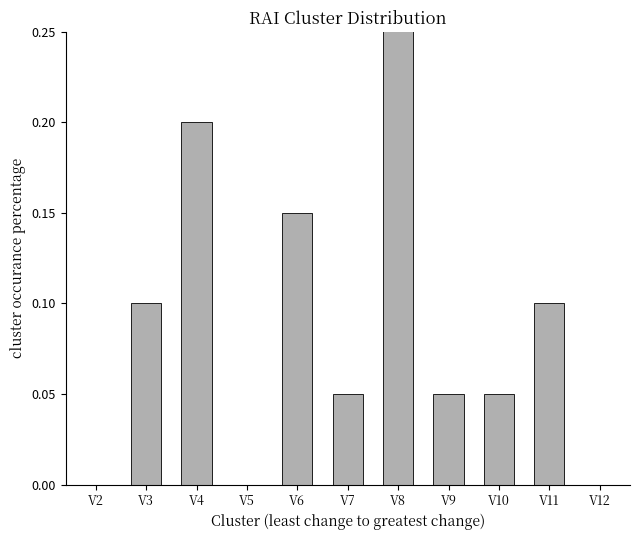

Reading left to right, list all the values displayed in this chart.

V2=0.0	V3=0.1	V4=0.2	V5=0.0	V6=0.1	V7=0.1	V8=0.3	V9=0.1	V10=0.1	V11=0.1	V12=0.0